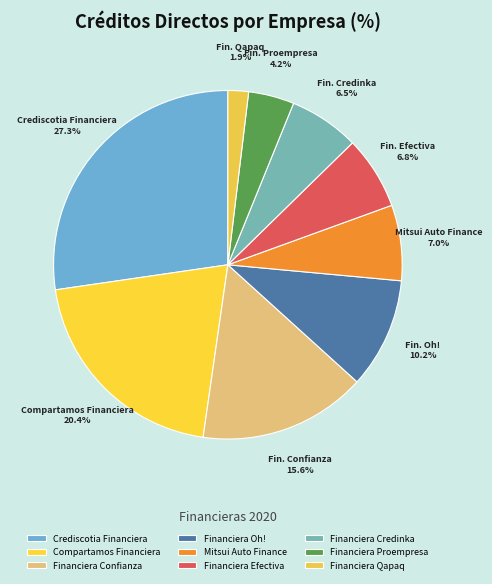

The Compartamos Financiera slice represents 35% of the pie. True or false?

False